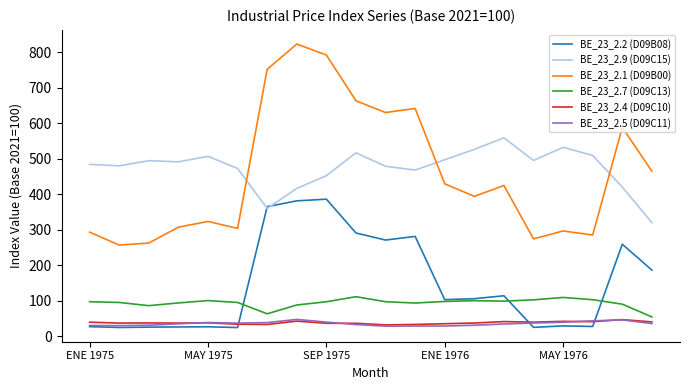

What is the greatest value displayed?

823.4